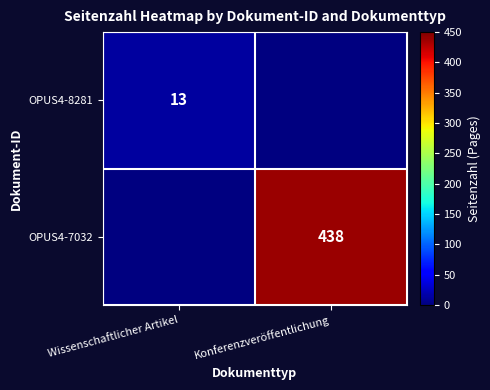

The OPUS4-7032 series shows 108 at Konferenzveröffentlichung. True or false?

False